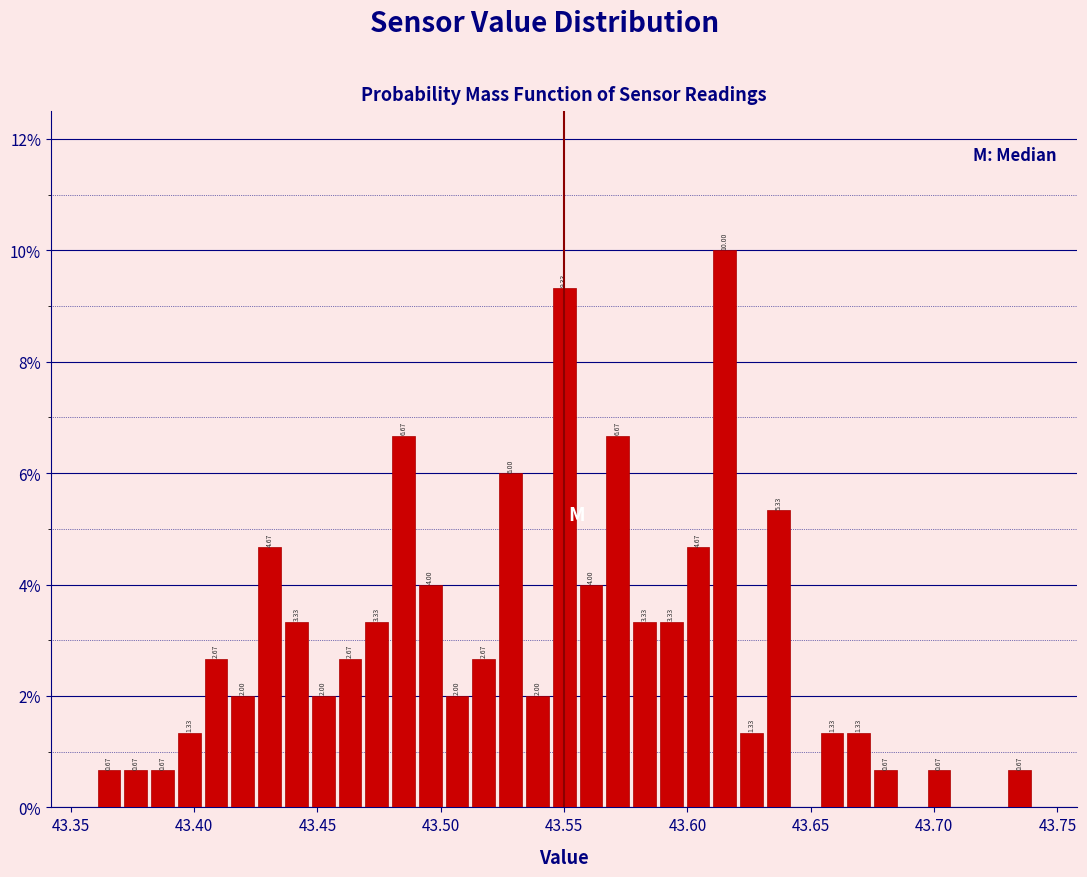

Read against the x-axis, roughly where is the centre of the tallest bar?

43.615